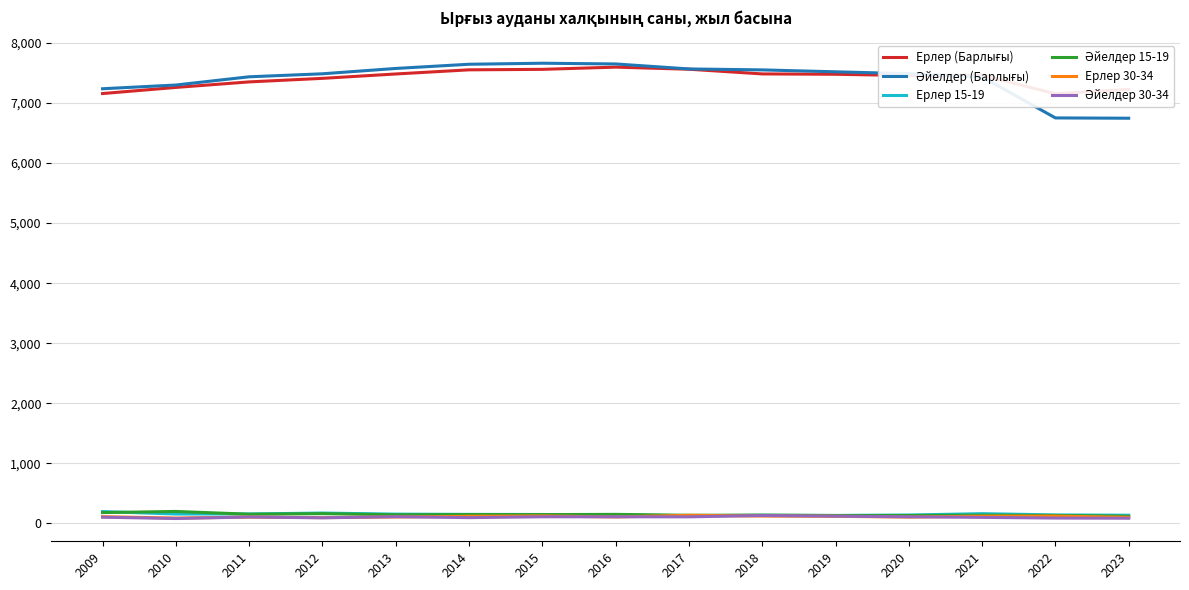

What is the lowest value of the Ерлер 30-34 series?

88